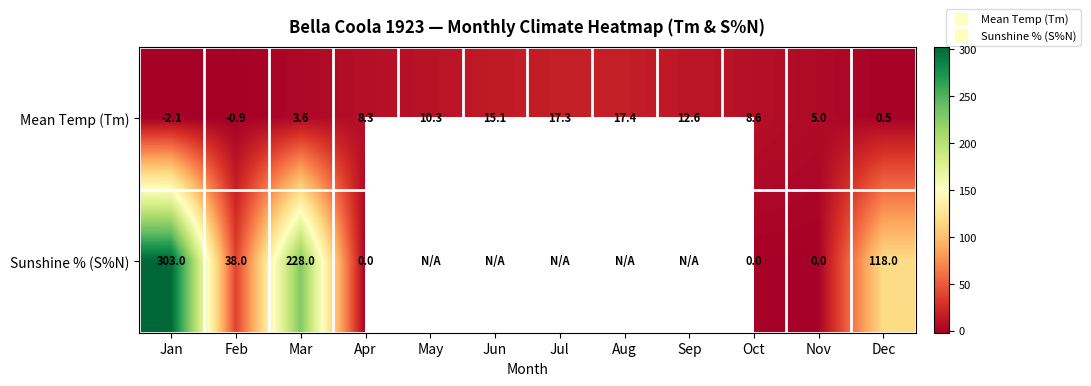

What is the total value across all series at Oct?

8.6